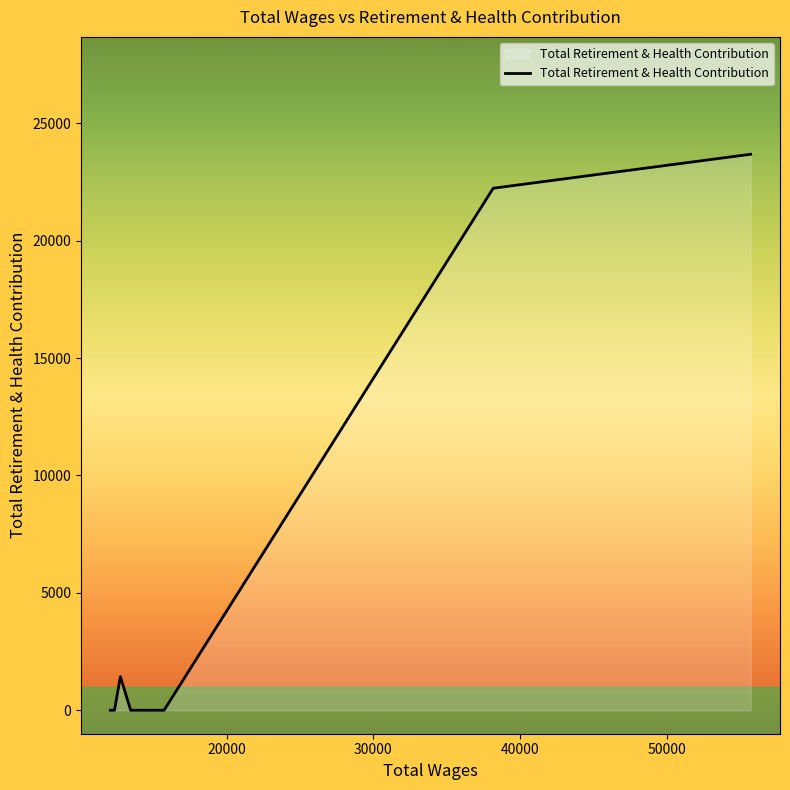

What is the difference between the maximum and minimum values?

23684